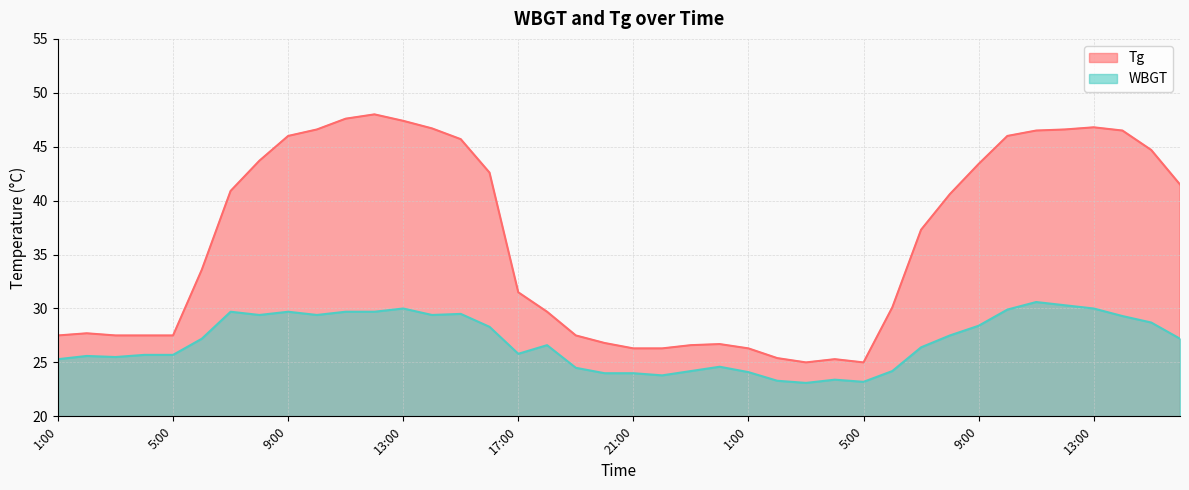

What is the difference between the second highest and minimum values in the Tg series?

22.6